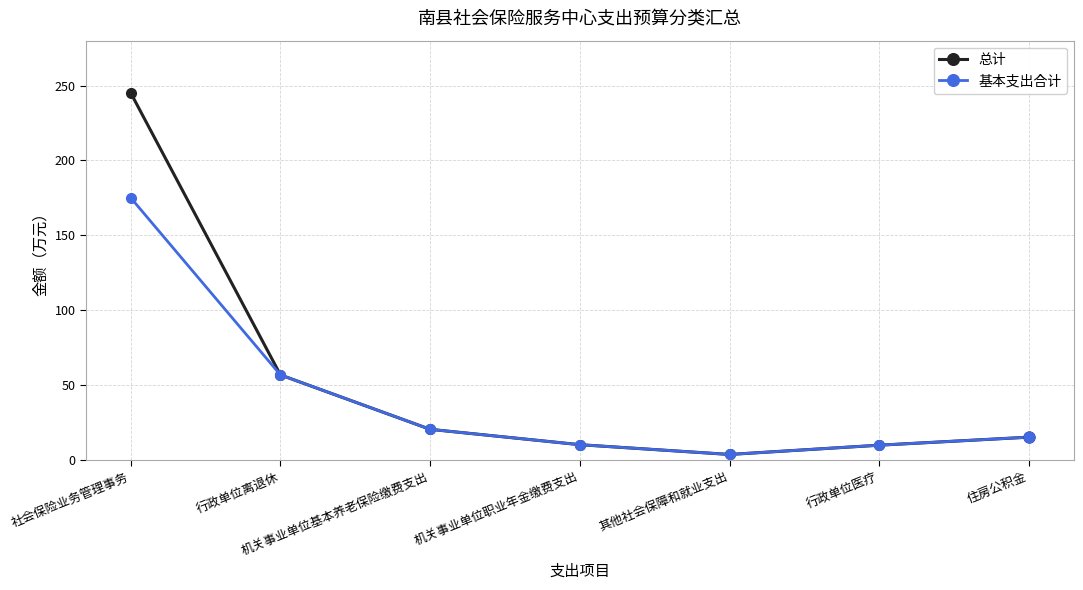

Which series has the largest range (max minus min)?

总计